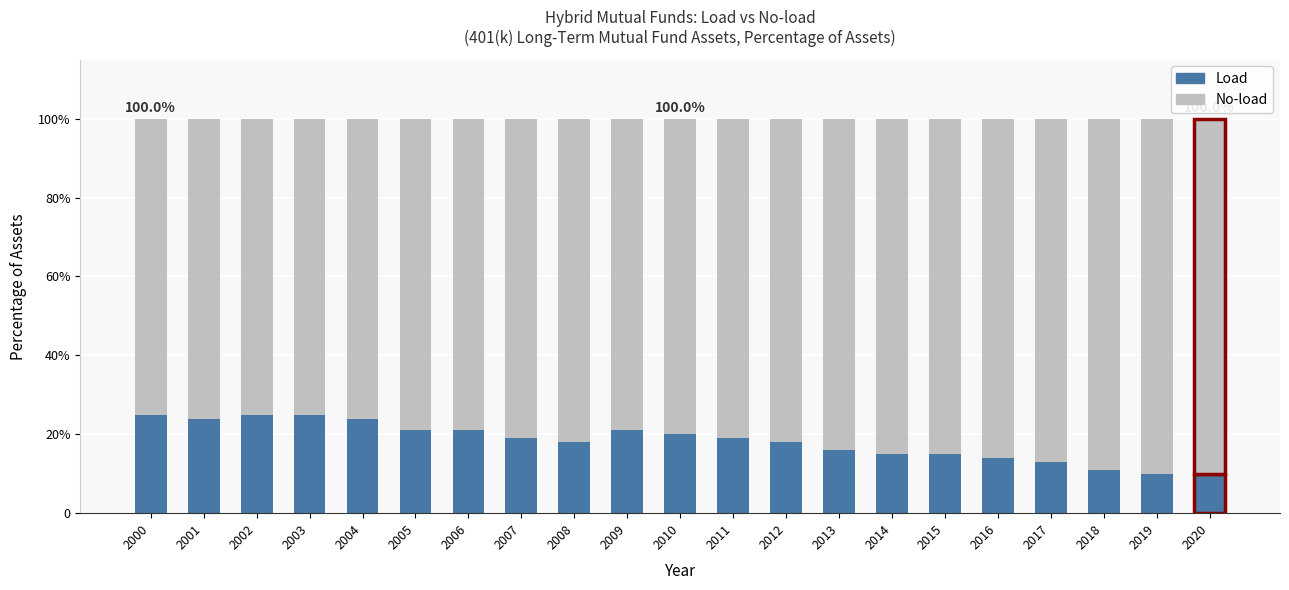

The No-load series shows 0.8 at 2011. True or false?

True